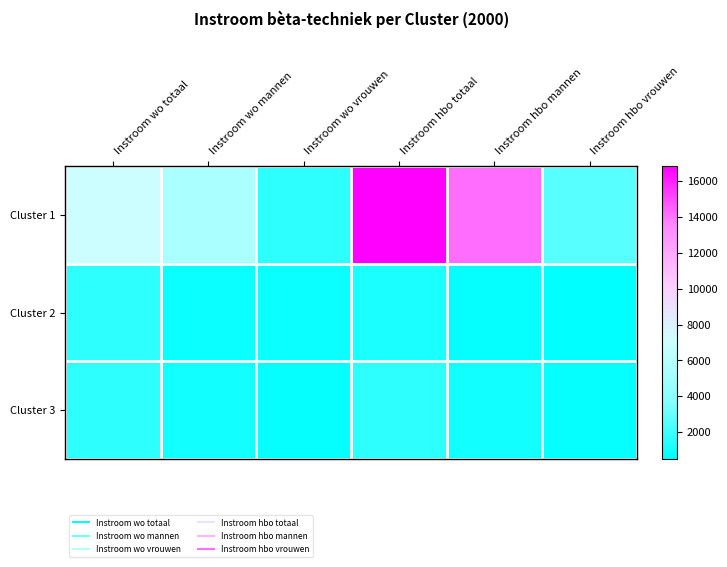

How many data points does each series have?

6